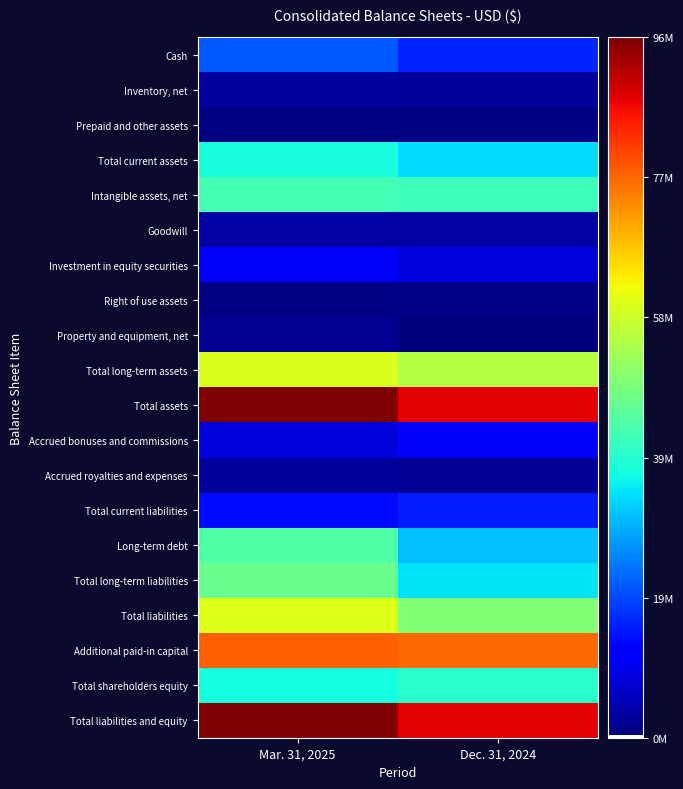

Reading left to right, transcribe all the data shown in this chart.

Cash: Mar. 31, 2025=0.2	Dec. 31, 2024=0.2
Inventory, net: Mar. 31, 2025=0.0	Dec. 31, 2024=0.0
Prepaid and other assets: Mar. 31, 2025=0.0	Dec. 31, 2024=0.0
Total current assets: Mar. 31, 2025=0.4	Dec. 31, 2024=0.3
Intangible assets, net: Mar. 31, 2025=0.4	Dec. 31, 2024=0.4
Goodwill: Mar. 31, 2025=0.0	Dec. 31, 2024=0.0
Investment in equity securities: Mar. 31, 2025=0.1	Dec. 31, 2024=0.1
Right of use assets: Mar. 31, 2025=0.0	Dec. 31, 2024=0.0
Property and equipment, net: Mar. 31, 2025=0.0	Dec. 31, 2024=0.0
Total long-term assets: Mar. 31, 2025=0.6	Dec. 31, 2024=0.6
Total assets: Mar. 31, 2025=1.0	Dec. 31, 2024=0.9
Accrued bonuses and commissions: Mar. 31, 2025=0.1	Dec. 31, 2024=0.1
Accrued royalties and expenses: Mar. 31, 2025=0.0	Dec. 31, 2024=0.0
Total current liabilities: Mar. 31, 2025=0.1	Dec. 31, 2024=0.2
Long-term debt: Mar. 31, 2025=0.5	Dec. 31, 2024=0.3
Total long-term liabilities: Mar. 31, 2025=0.5	Dec. 31, 2024=0.4
Total liabilities: Mar. 31, 2025=0.6	Dec. 31, 2024=0.5
Additional paid-in capital: Mar. 31, 2025=0.8	Dec. 31, 2024=0.8
Total shareholders equity: Mar. 31, 2025=0.4	Dec. 31, 2024=0.4
Total liabilities and equity: Mar. 31, 2025=1.0	Dec. 31, 2024=0.9